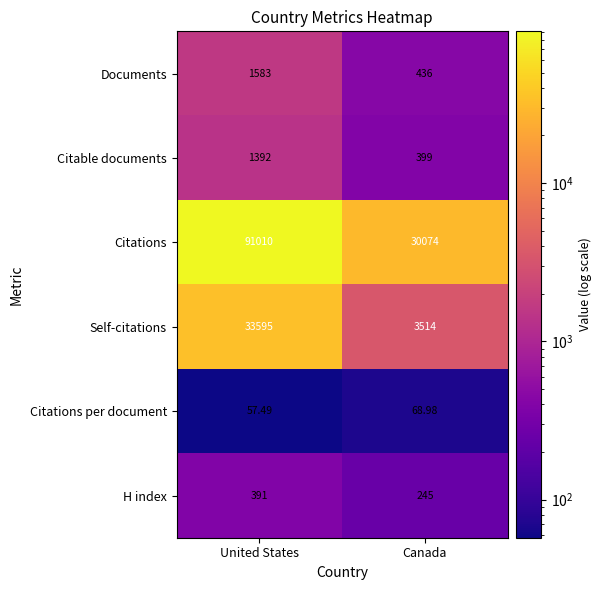

Which series changed the most between United States and Canada?

Citations